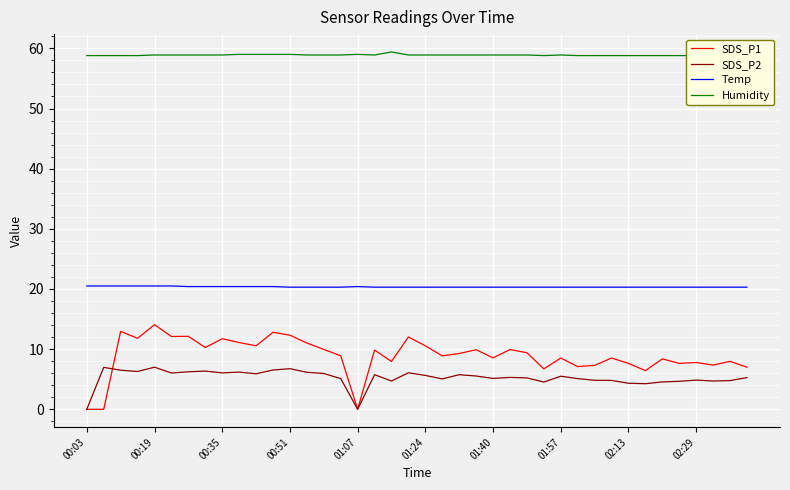

Which series has the largest range (max minus min)?

SDS_P1